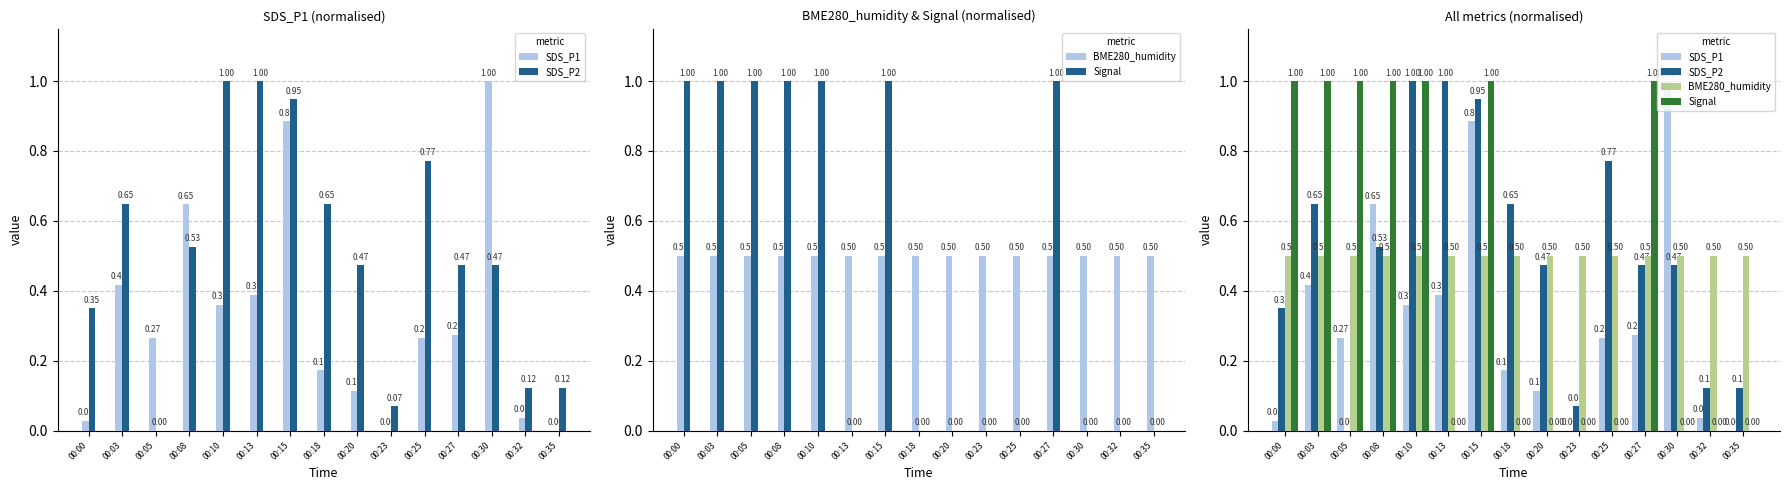

List the series in order of their peak value, highest first.

SDS_P1, SDS_P2, Signal, BME280_humidity